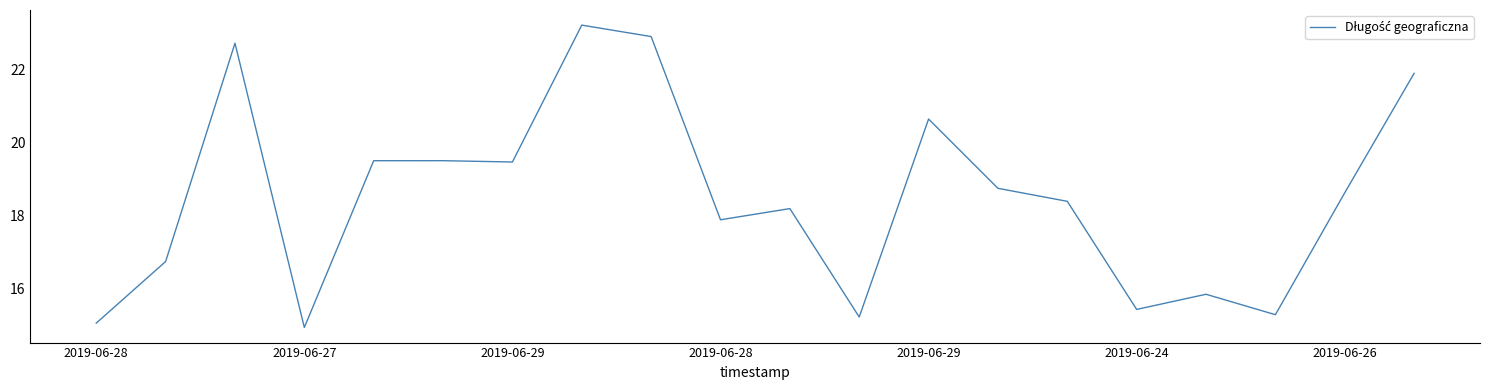

What is the difference between the maximum and minimum values?

8.3